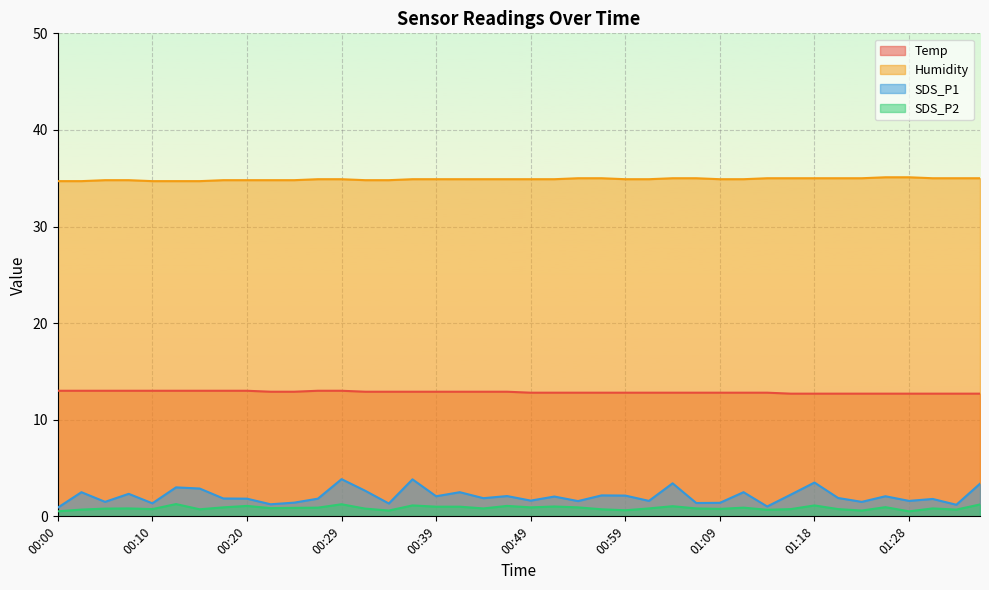

Reading left to right, transcribe all the data shown in this chart.

Temp: 00:00=13.0	00:03=13.0	00:05=13.0	00:07=13.0	00:10=13.0	00:12=13.0	00:15=13.0	00:17=13.0	00:20=13.0	00:22=12.9	00:25=12.9	00:27=13.0	00:29=13.0	00:32=12.9	00:34=12.9	00:37=12.9	00:39=12.9	00:42=12.9	00:44=12.9	00:47=12.9	00:49=12.8	00:51=12.8	00:54=12.8	00:56=12.8	00:59=12.8	01:01=12.8	01:04=12.8	01:06=12.8	01:09=12.8	01:11=12.8	01:13=12.8	01:16=12.7	01:18=12.7	01:21=12.7	01:23=12.7	01:26=12.7	01:28=12.7	01:31=12.7	01:33=12.7	01:35=12.7
Humidity: 00:00=34.7	00:03=34.7	00:05=34.8	00:07=34.8	00:10=34.7	00:12=34.7	00:15=34.7	00:17=34.8	00:20=34.8	00:22=34.8	00:25=34.8	00:27=34.9	00:29=34.9	00:32=34.8	00:34=34.8	00:37=34.9	00:39=34.9	00:42=34.9	00:44=34.9	00:47=34.9	00:49=34.9	00:51=34.9	00:54=35.0	00:56=35.0	00:59=34.9	01:01=34.9	01:04=35.0	01:06=35.0	01:09=34.9	01:11=34.9	01:13=35.0	01:16=35.0	01:18=35.0	01:21=35.0	01:23=35.0	01:26=35.1	01:28=35.1	01:31=35.0	01:33=35.0	01:35=35.0
SDS_P1: 00:00=0.9	00:03=2.5	00:05=1.5	00:07=2.3	00:10=1.4	00:12=3.0	00:15=2.9	00:17=1.9	00:20=1.8	00:22=1.2	00:25=1.4	00:27=1.8	00:29=3.9	00:32=2.6	00:34=1.3	00:37=3.8	00:39=2.1	00:42=2.5	00:44=1.9	00:47=2.1	00:49=1.6	00:51=2.0	00:54=1.6	00:56=2.2	00:59=2.1	01:01=1.6	01:04=3.4	01:06=1.4	01:09=1.4	01:11=2.5	01:13=1.0	01:16=2.2	01:18=3.5	01:21=1.9	01:23=1.5	01:26=2.1	01:28=1.6	01:31=1.8	01:33=1.2	01:35=3.4
SDS_P2: 00:00=0.5	00:03=0.7	00:05=0.8	00:07=0.8	00:10=0.8	00:12=1.3	00:15=0.7	00:17=0.9	00:20=1.1	00:22=0.8	00:25=0.9	00:27=0.9	00:29=1.2	00:32=0.8	00:34=0.6	00:37=1.1	00:39=1.0	00:42=1.0	00:44=0.8	00:47=1.1	00:49=0.9	00:51=1.0	00:54=0.9	00:56=0.7	00:59=0.6	01:01=0.8	01:04=1.1	01:06=0.8	01:09=0.8	01:11=0.9	01:13=0.7	01:16=0.8	01:18=1.1	01:21=0.8	01:23=0.6	01:26=0.9	01:28=0.5	01:31=0.8	01:33=0.7	01:35=1.2